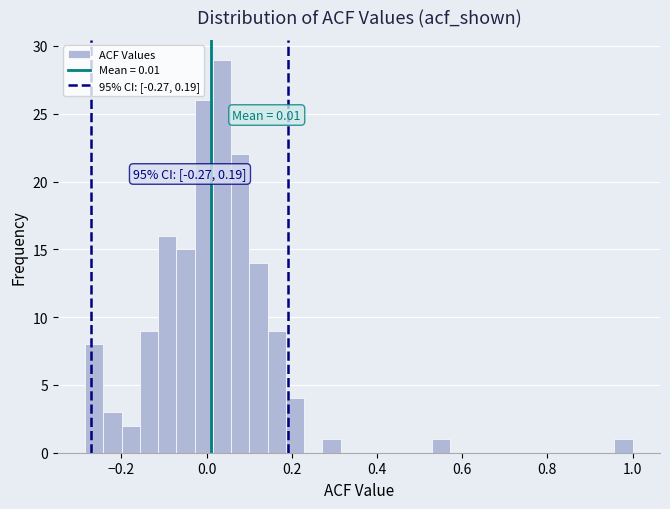

Around what value on the x-axis is the tallest bar? Give the approximate position of its centre, as read against the axis.

0.04